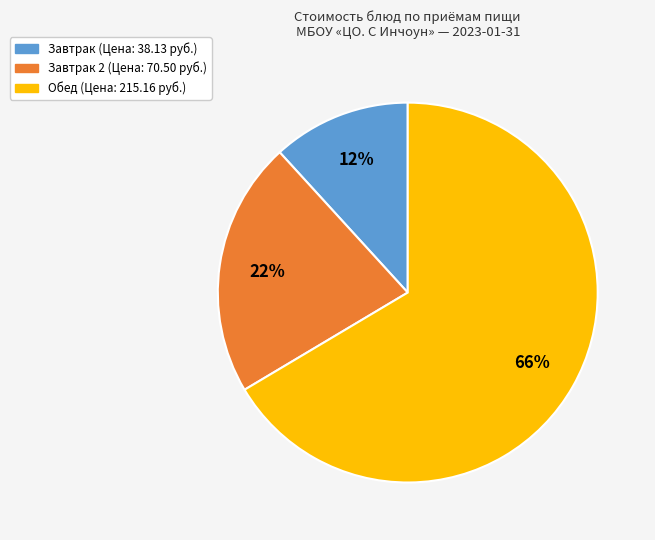

Does any single category account for the majority?

Yes